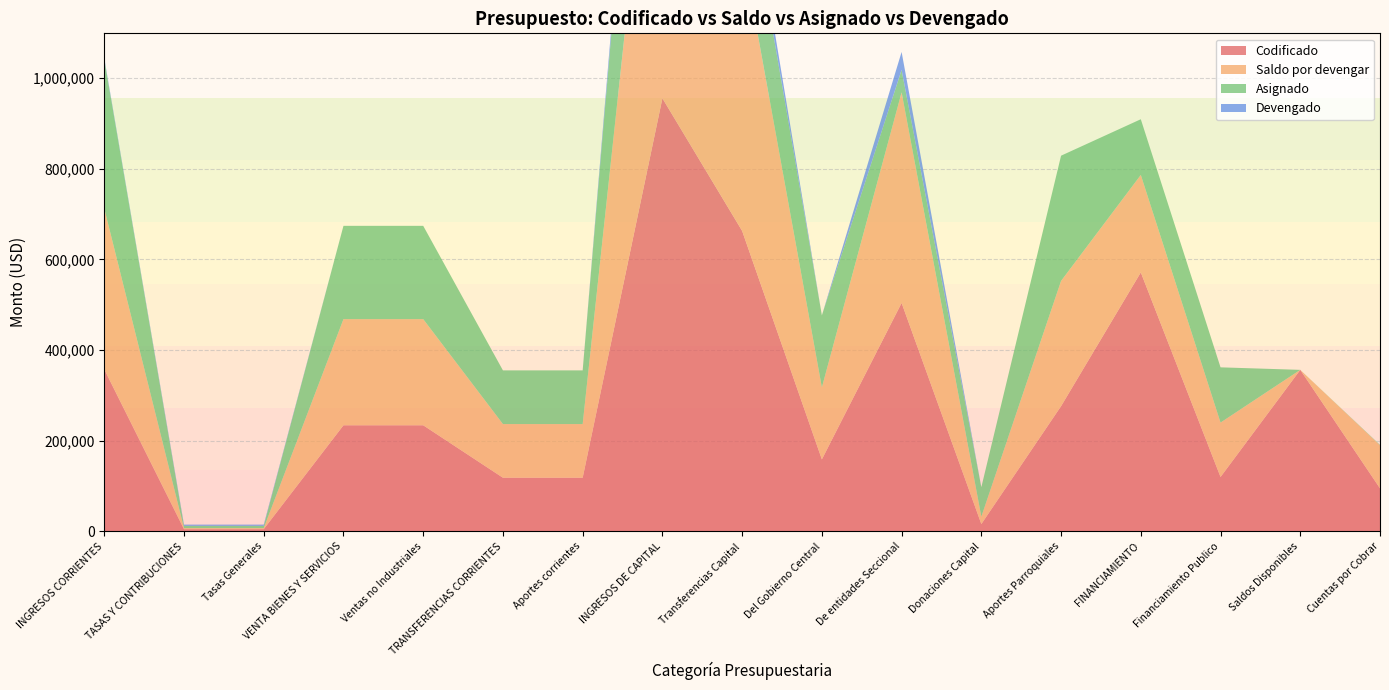

Reading right to left, what are all the values shown in this chart?

Codificado: 94933.1	356271.0	120000.0	571204.1	276188.1	16247.5	503893.0	158773.6	662666.6	955102.1	118366.3	118366.3	234067.6	234067.6	5000.0	5000.0	357433.9
Saldo por devengar: 94933.1	0.0	120000.0	214933.1	276188.1	16247.5	464363.7	158773.6	623137.2	915572.8	118366.3	118366.3	234067.6	234067.6	2260.5	2260.5	354694.4
Asignado: 974.0	0.0	121820.5	122794.5	276188.1	64989.8	49542.0	158773.6	208315.5	549493.4	118366.3	118366.3	205729.3	205729.3	5000.0	5000.0	329095.6
Devengado: 0.0	0.0	0.0	0.0	0.0	0.0	39529.3	0.0	39529.3	39529.3	0.0	0.0	0.0	0.0	2739.5	2739.5	2739.5